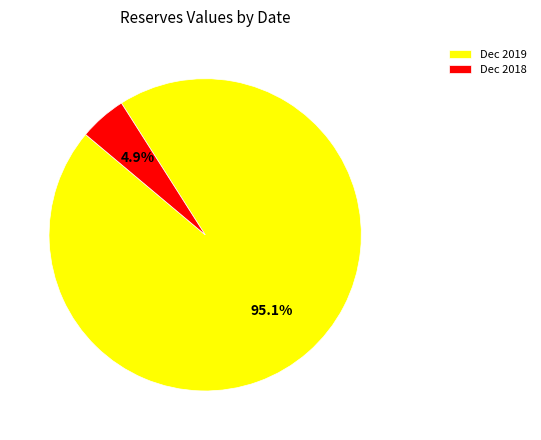

To the nearest percent, what is the average slice percentage?

50%